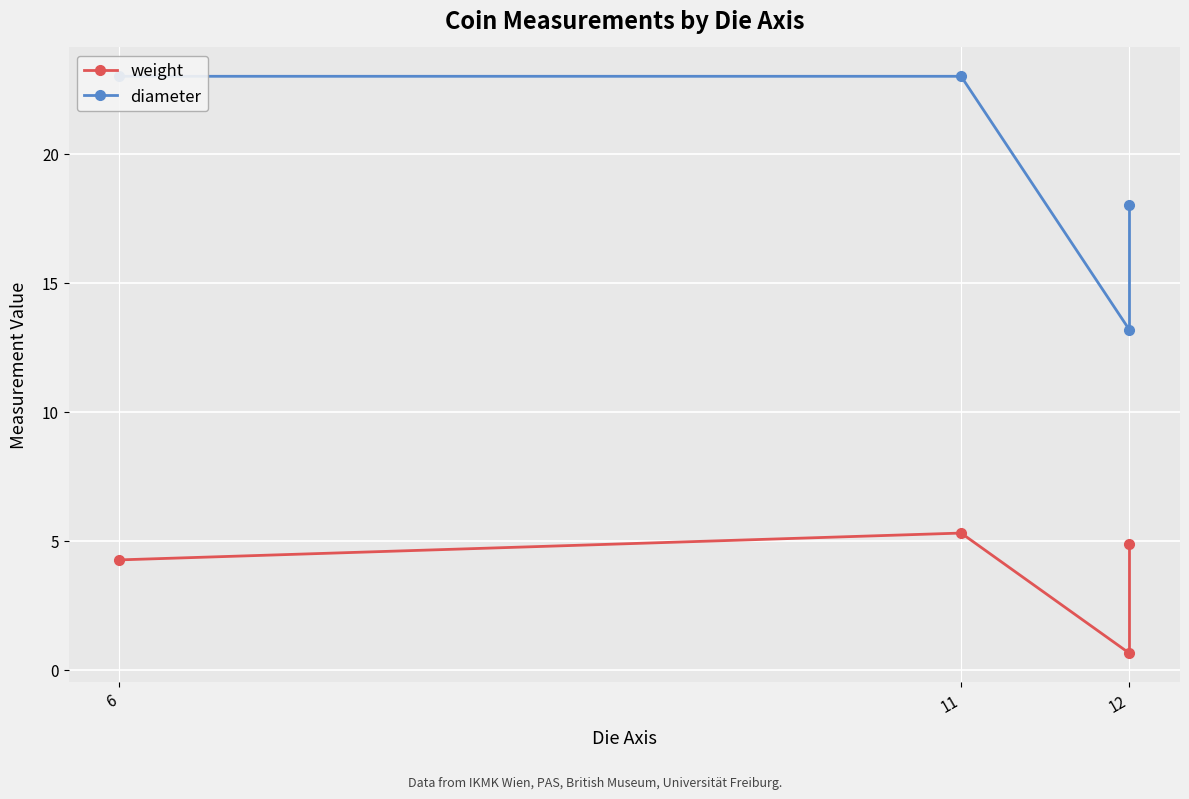

List the series in order of their peak value, highest first.

diameter, weight